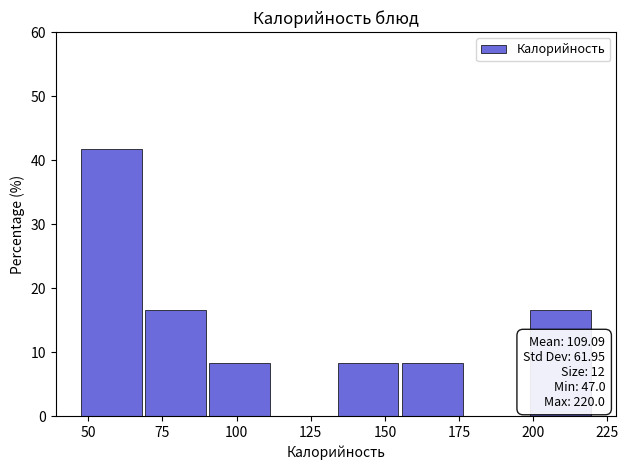

Which range on the x-axis has the tallest bar?

45 to 70